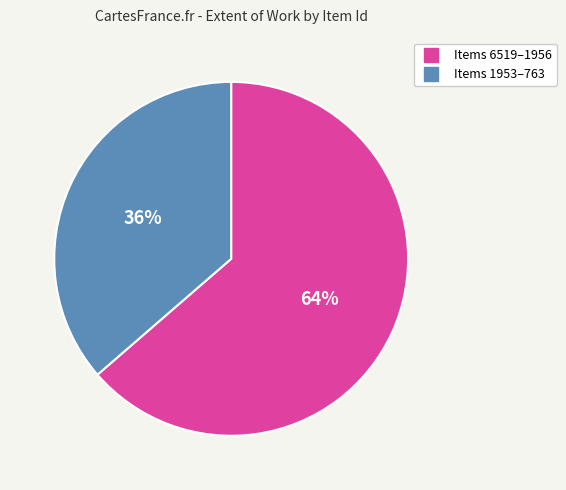

How many segments does this pie chart have?

2